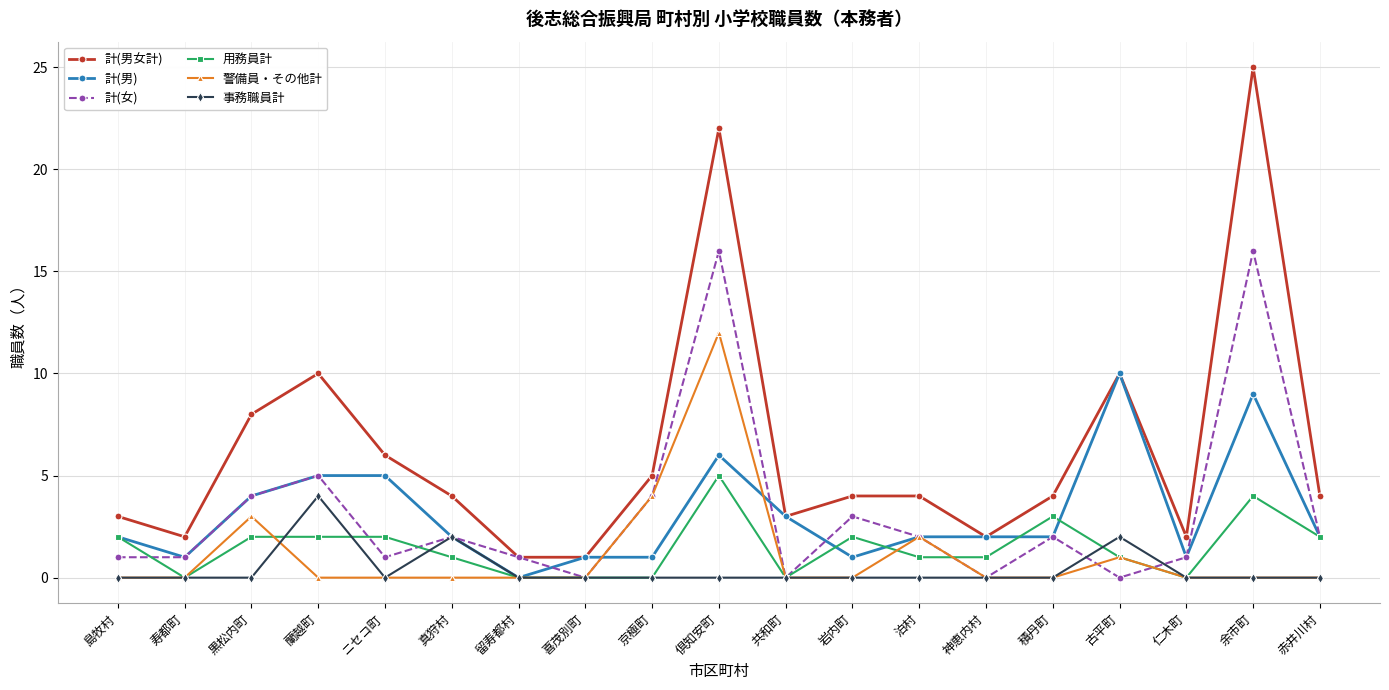

Which series has the largest total across all categories?

計(男女計)